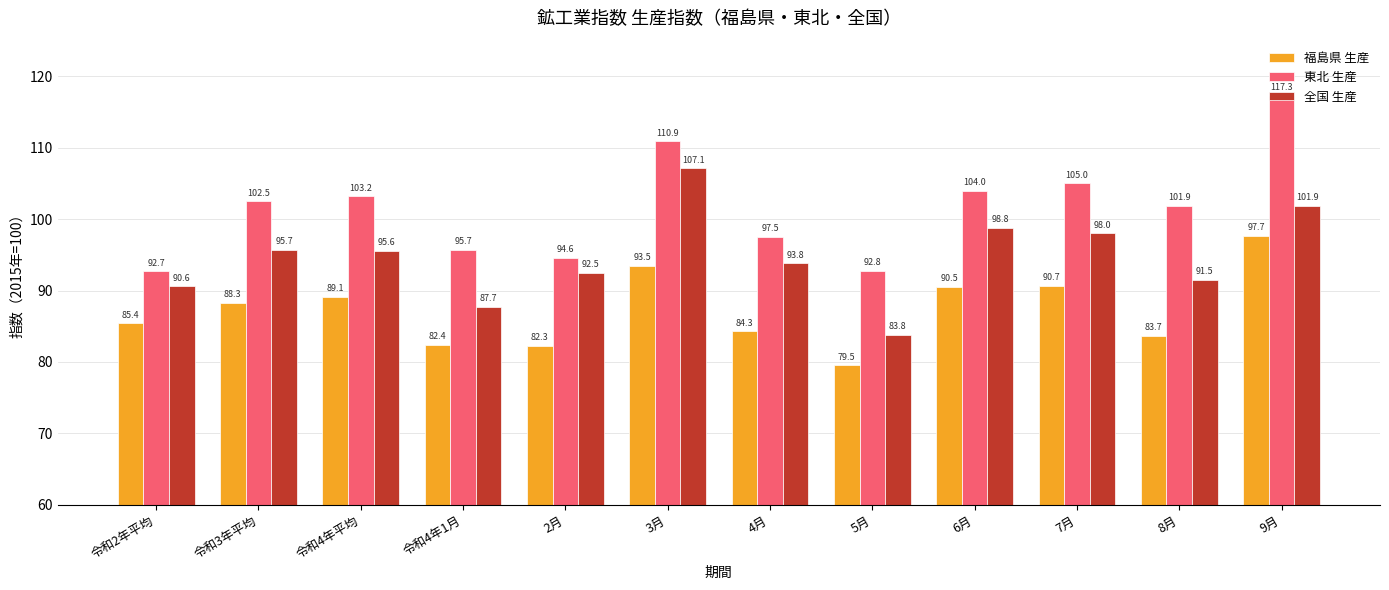

The value of 全国 生産 at 令和4年平均 is 146.8. True or false?

False